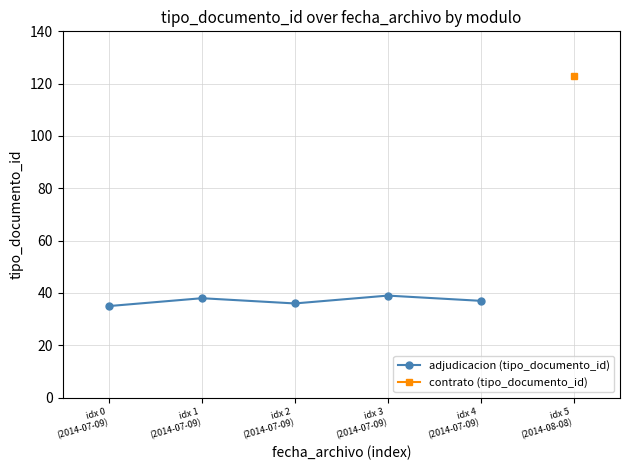

Which category has the lowest value across all series?

idx 0
(2014-07-09)